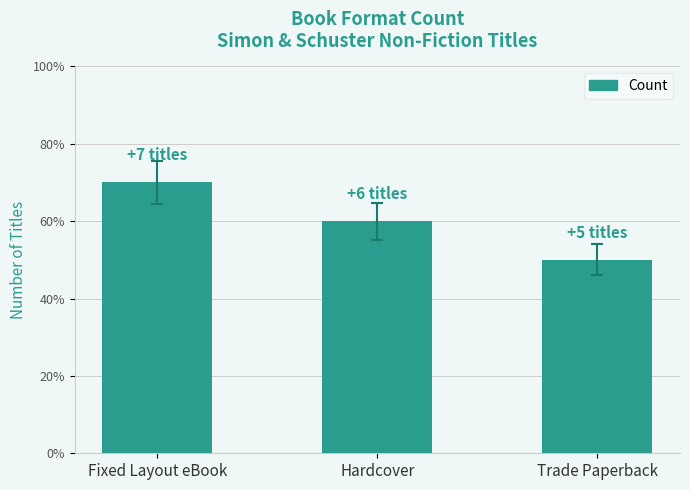

Approximately how many times larger is the value at Hardcover compared to Trade Paperback?

1.2